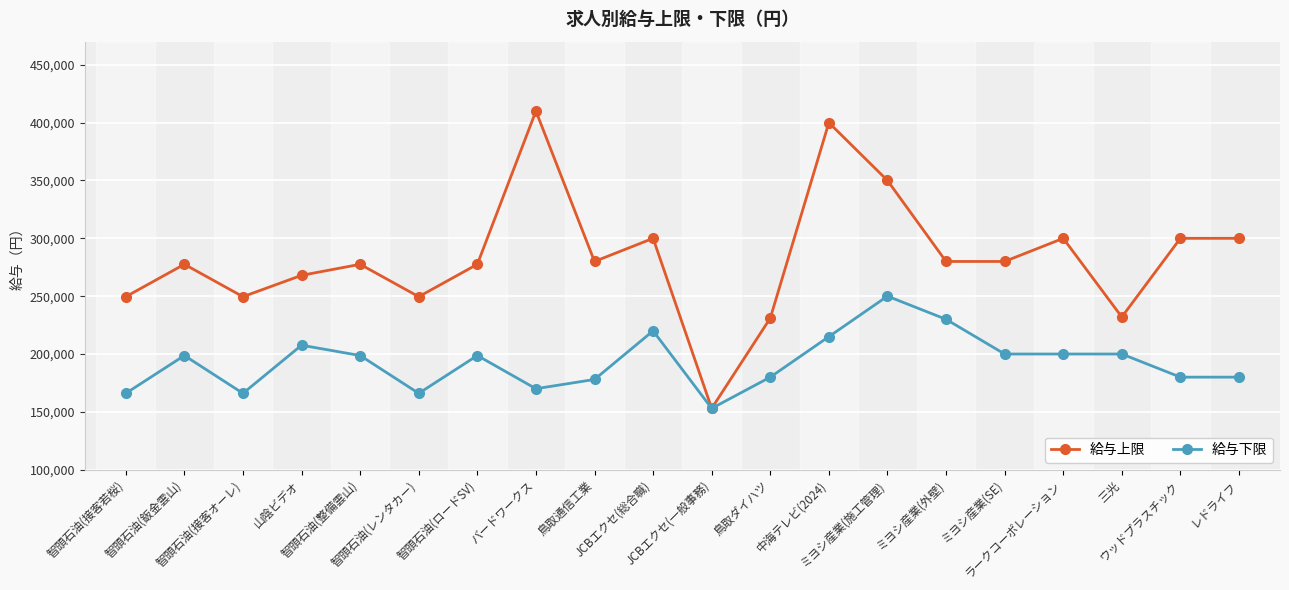

What is the minimum value for 給与下限?

153000